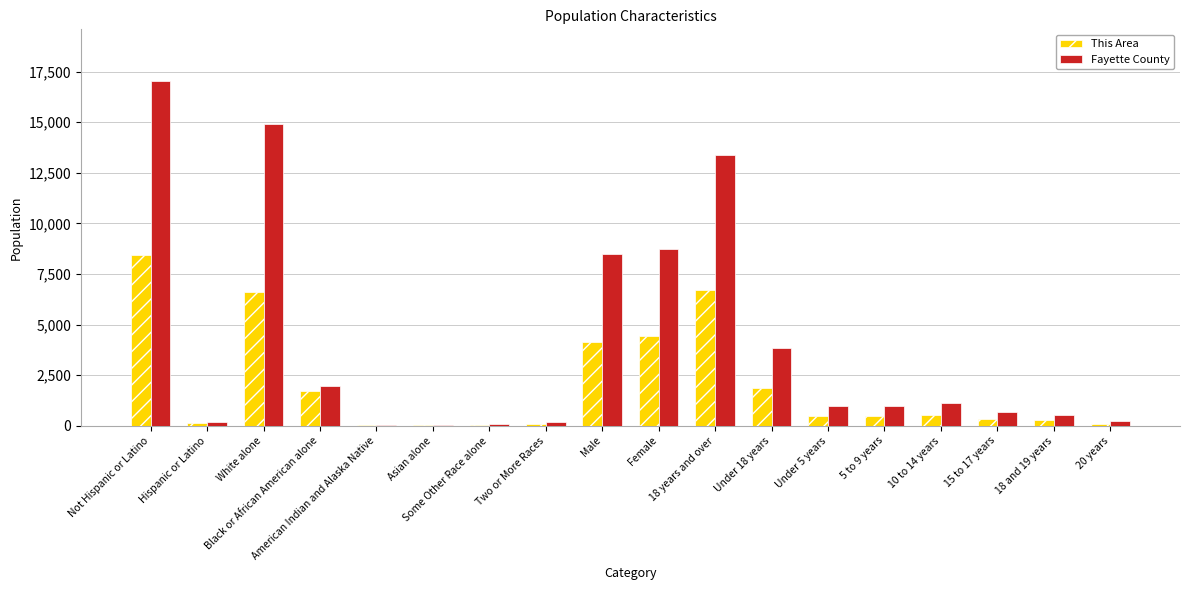

How many distinct data groups are displayed?

2